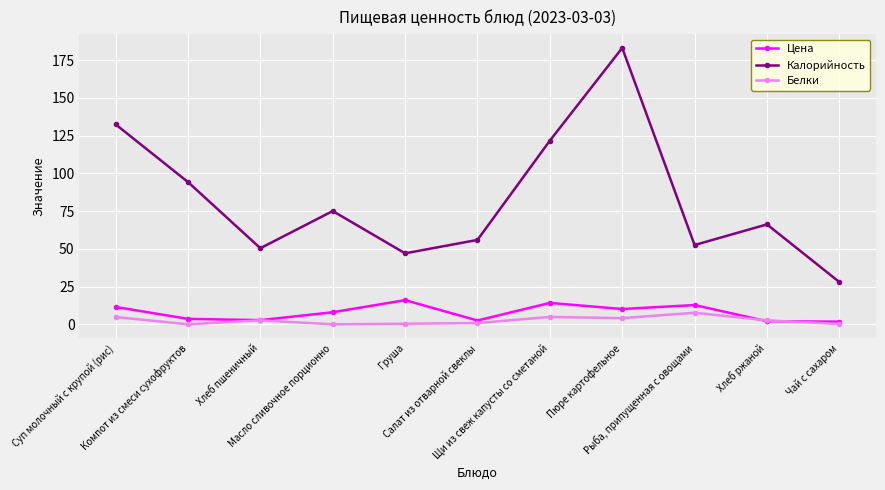

How many values in the Цена series are below 8?

5